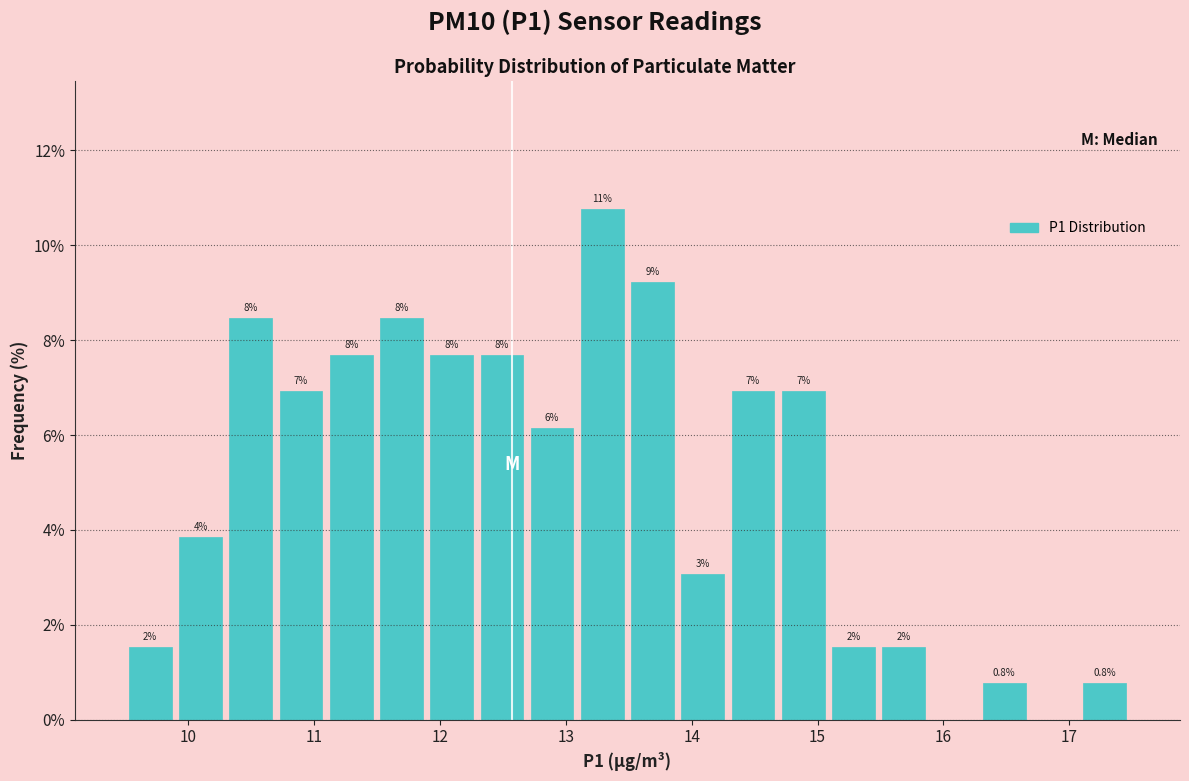

Read against the x-axis, roughly where is the centre of the tallest bar?

13.3